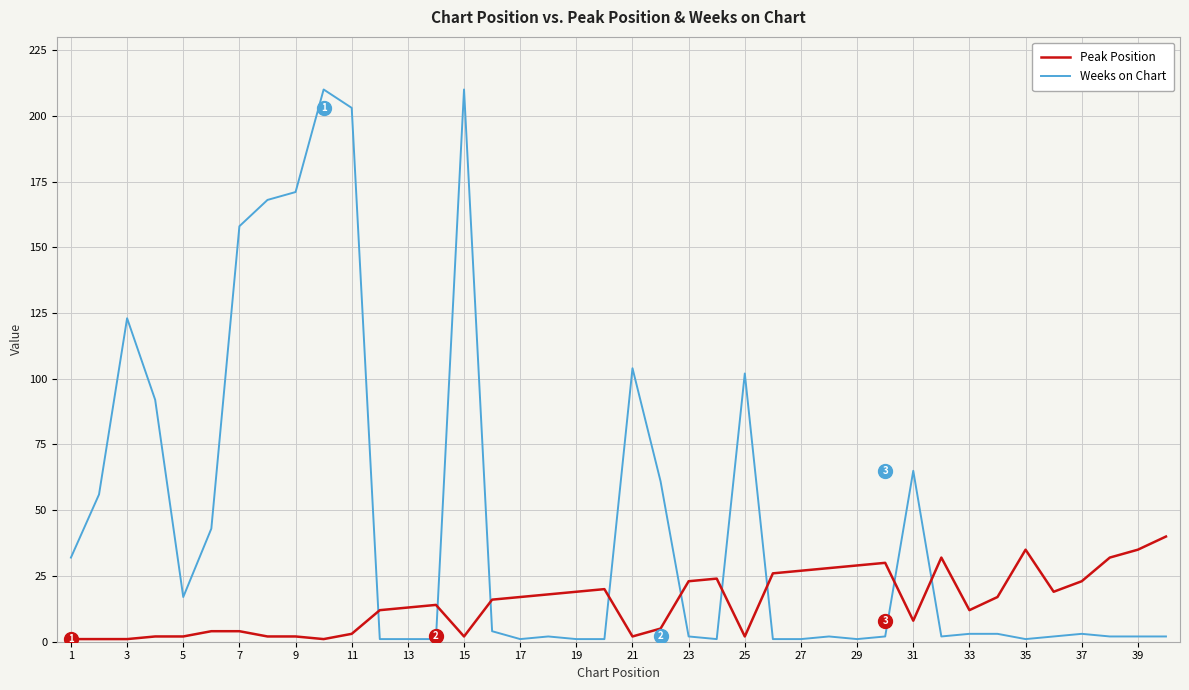

Reading right to left, list all the values displayed in this chart.

Peak Position: 40	35	32	23	19	35	17	12	32	8	30	29	28	27	26	2	24	23	5	2	20	19	18	17	16	2	14	13	12	3	1	2	2	4	4	2	2	1	1	1
Weeks on Chart: 2	2	2	3	2	1	3	3	2	65	2	1	2	1	1	102	1	2	61	104	1	1	2	1	4	210	1	1	1	203	210	171	168	158	43	17	92	123	56	32